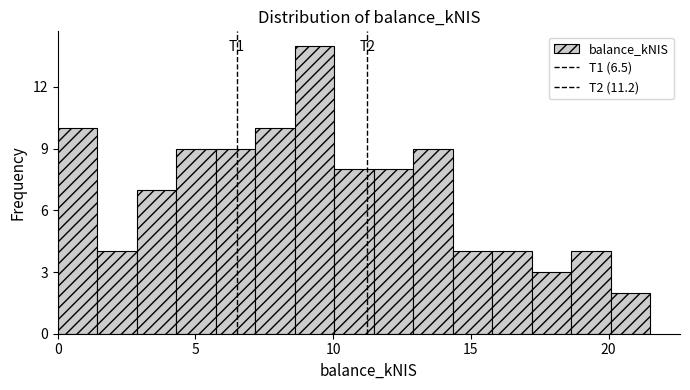

Around what value on the x-axis is the tallest bar? Give the approximate position of its centre, as read against the axis.

9.5